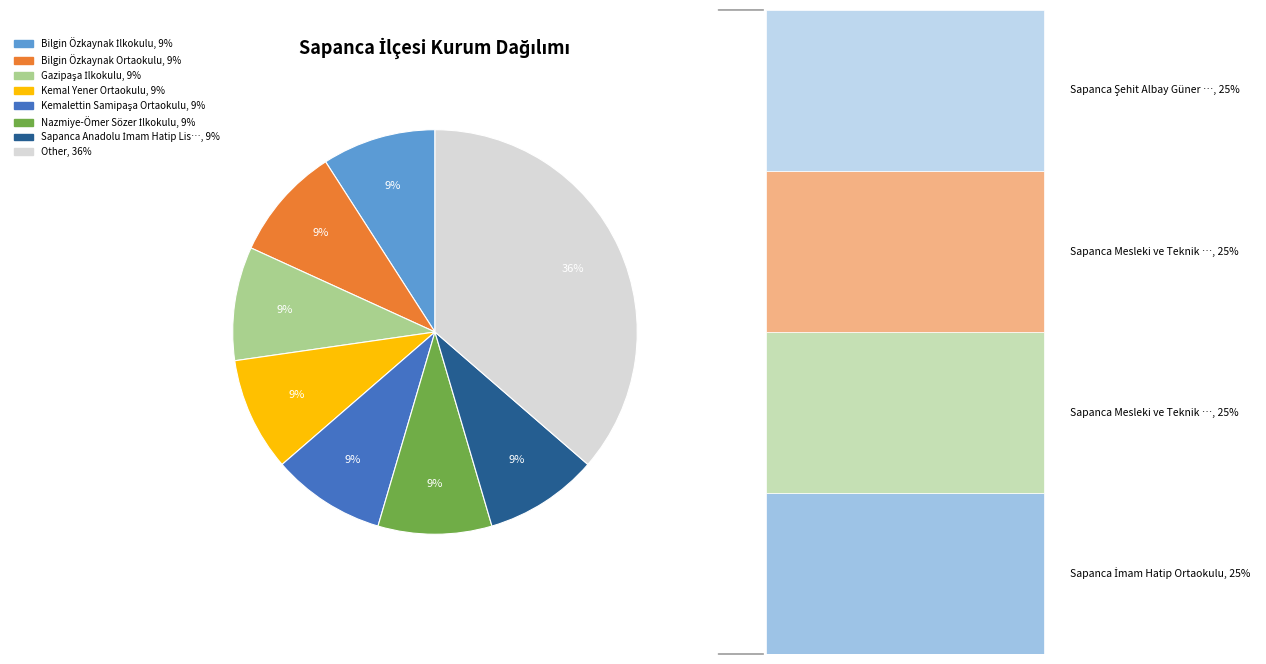

Does any single category account for the majority?

No